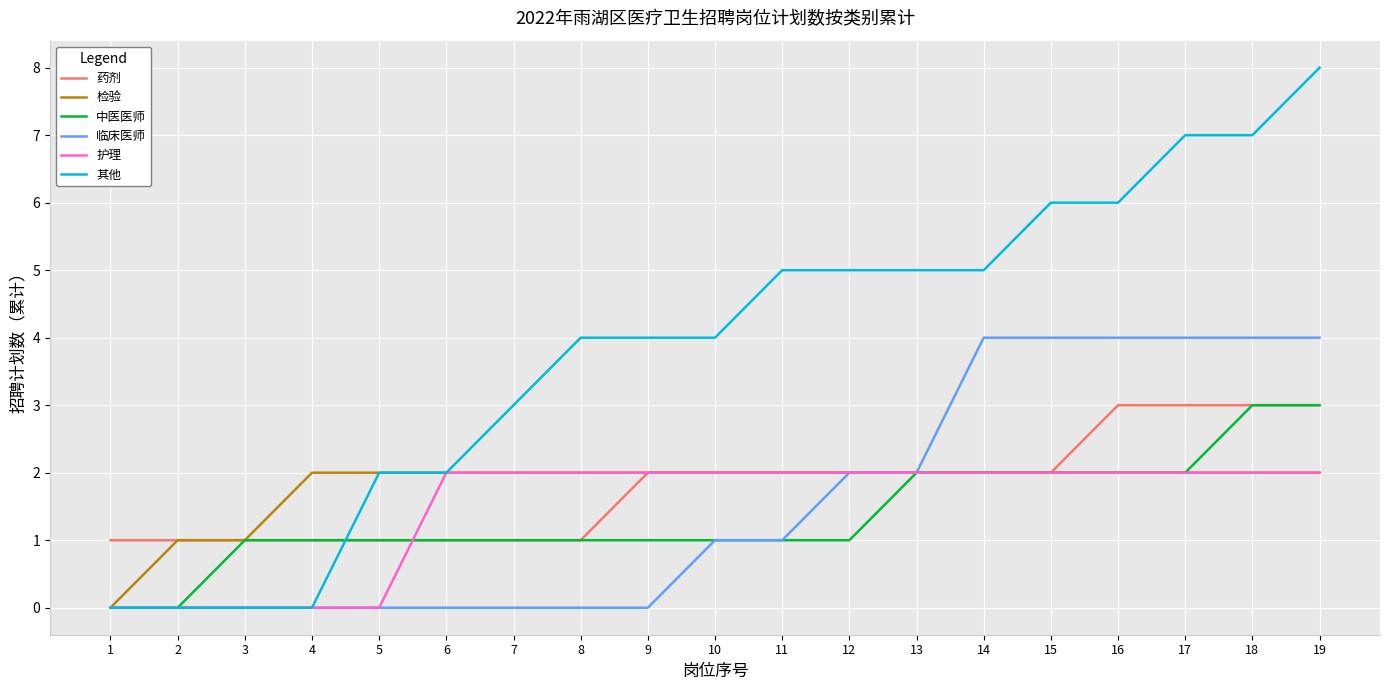

What is the difference between the highest and lowest values at 4?

2